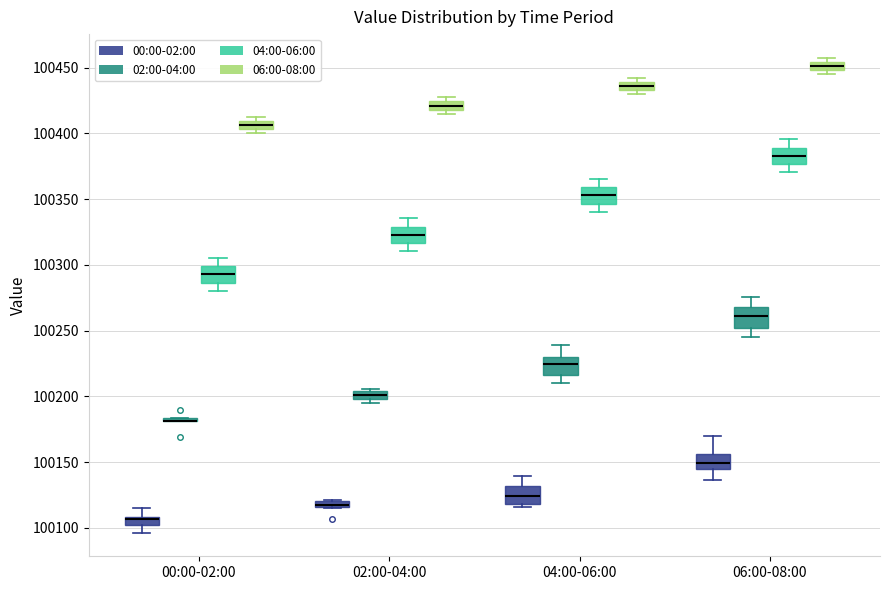

Where does the upper whisker of the box for 02:00-04:00 (04:00-06:00) end on the y-axis? The values are not printed on the chart, so give them approximately, as read against the axis.

100335